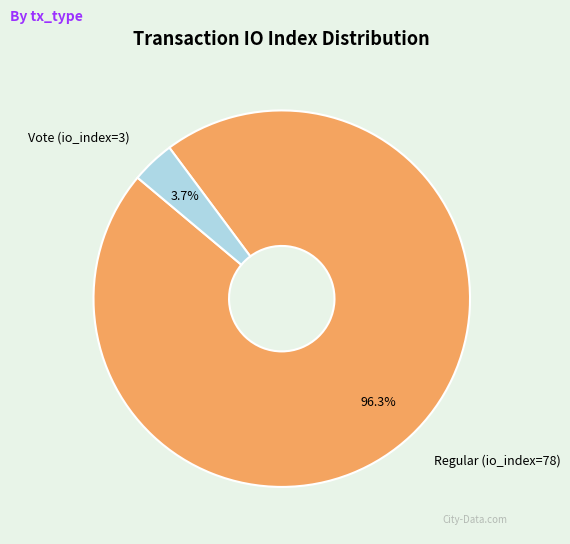

Which slice is the largest?

Regular (io_index=78)